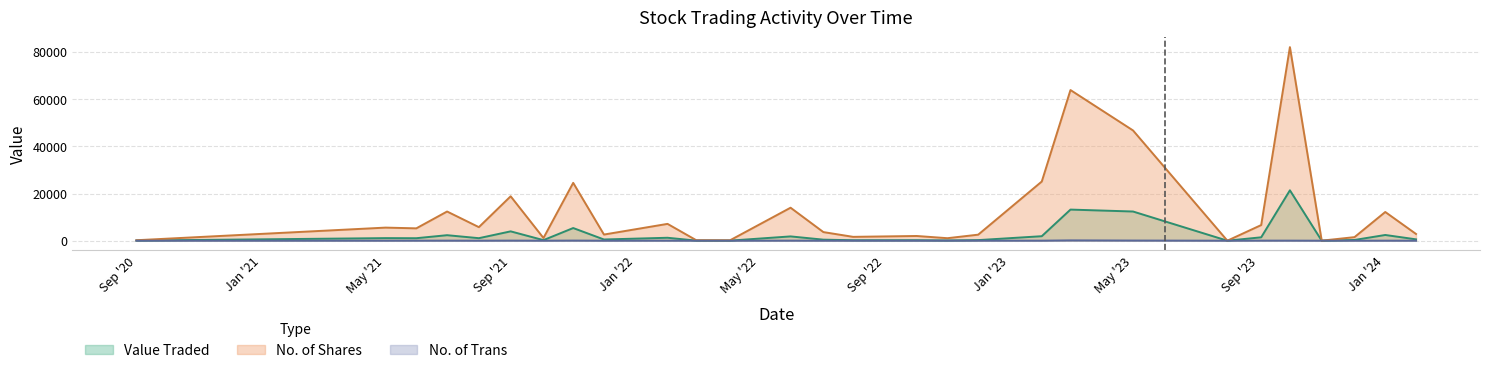

Is the value of Value Traded at 01/06/2021 greater than the value of No. of Shares at 01/03/2023?

No